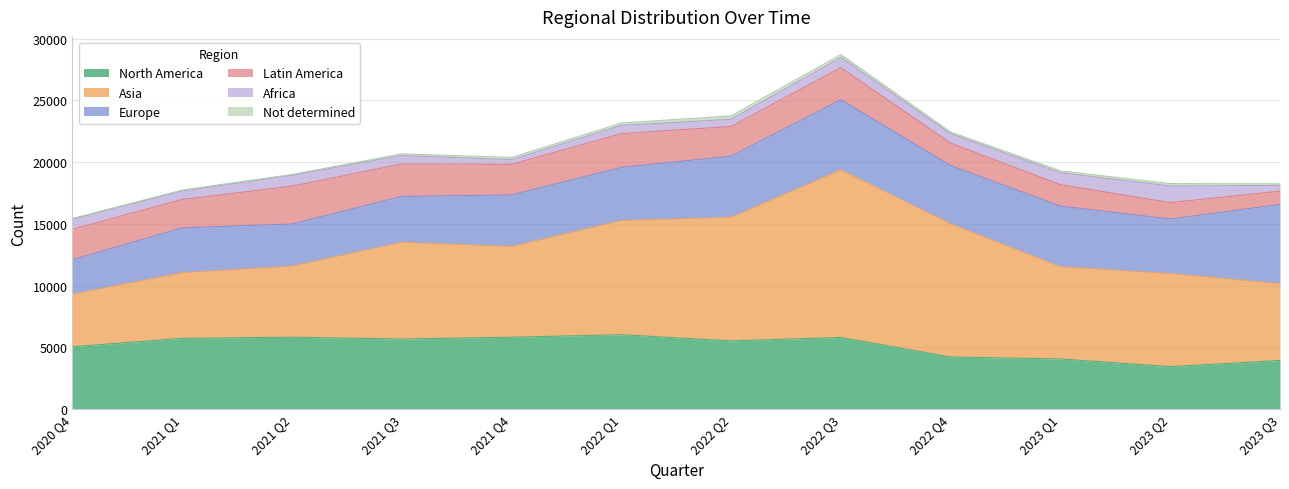

Rank the categories by North America value from lowest to highest.

2023 Q2, 2023 Q3, 2023 Q1, 2022 Q4, 2020 Q4, 2022 Q2, 2021 Q3, 2021 Q1, 2022 Q3, 2021 Q2, 2021 Q4, 2022 Q1